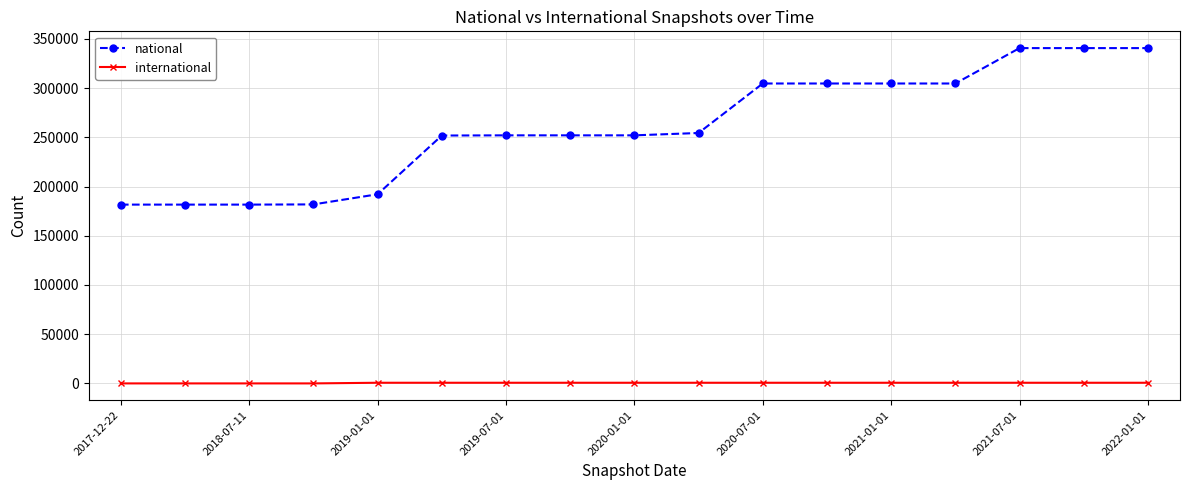

Rank the series by their average value, from highest to lowest.

national, international